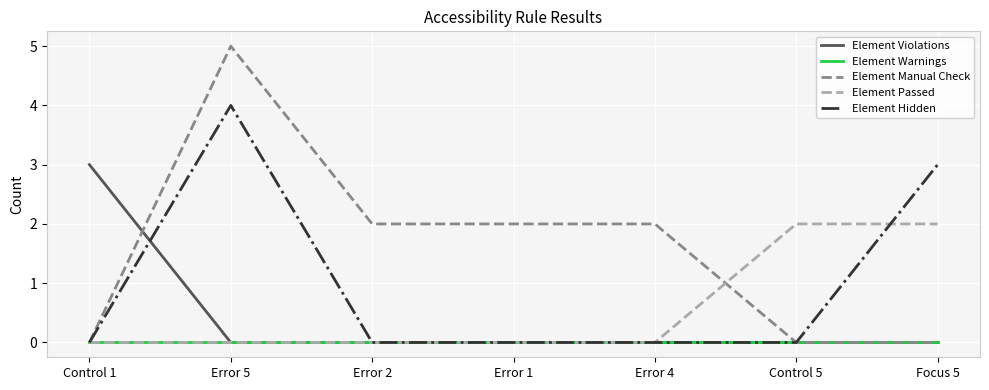

What position from the left is Error 4?

5